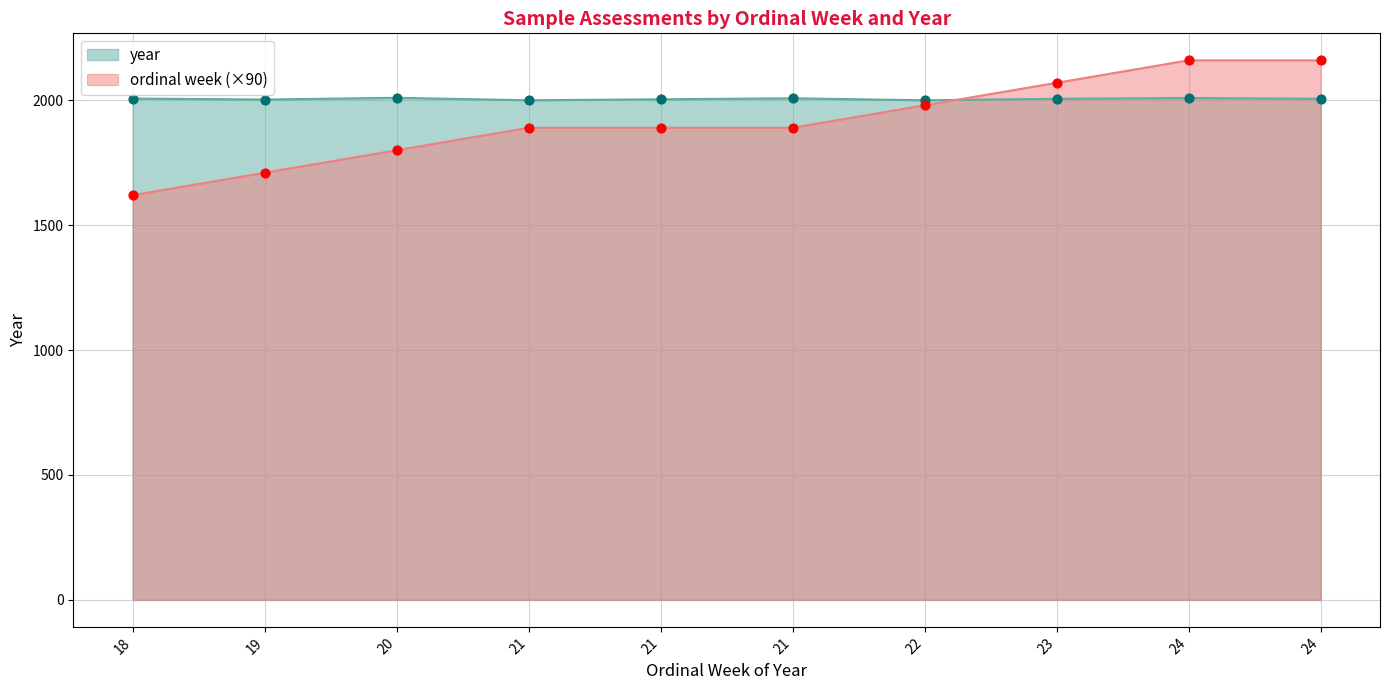

Which series has the widest spread of Y values?

ordinal week